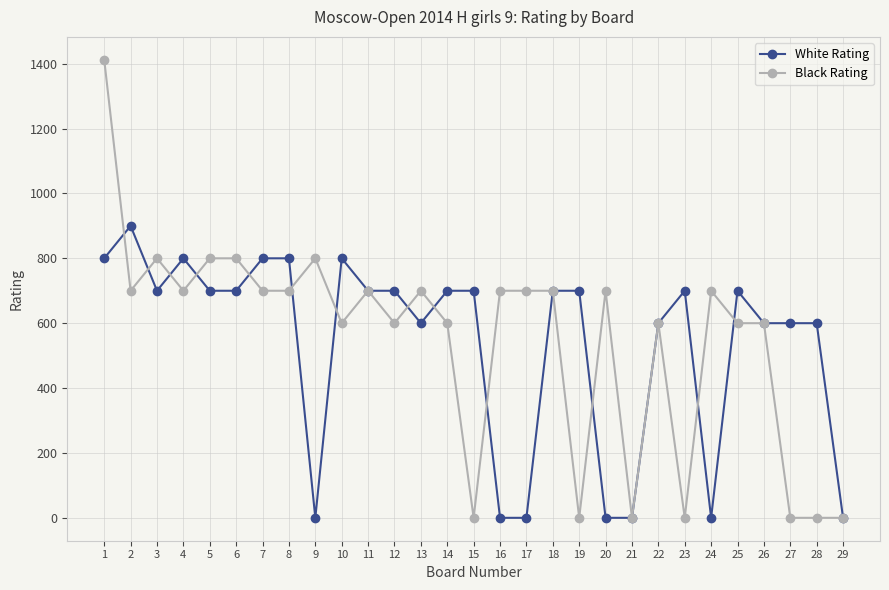

Between which two adjacent categories do Black Rating and White Rating first intersect?

1 and 2